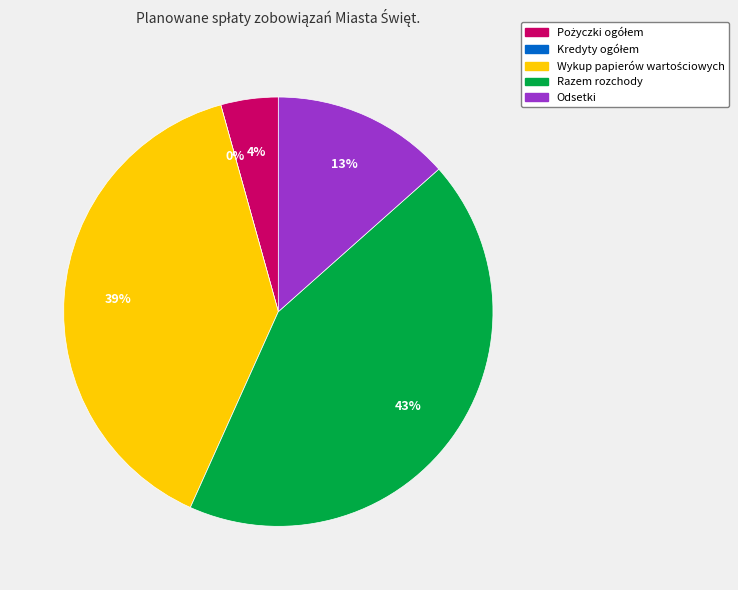

What is the smallest slice in the pie chart?

Kredyty ogółem